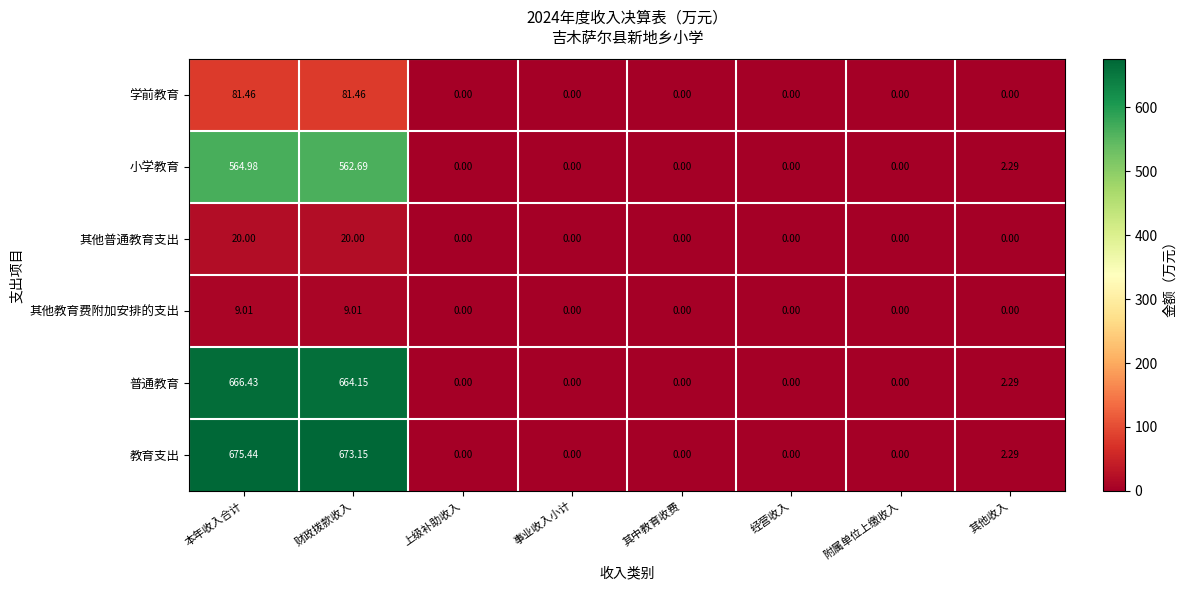

Which series has the largest total across all categories?

教育支出